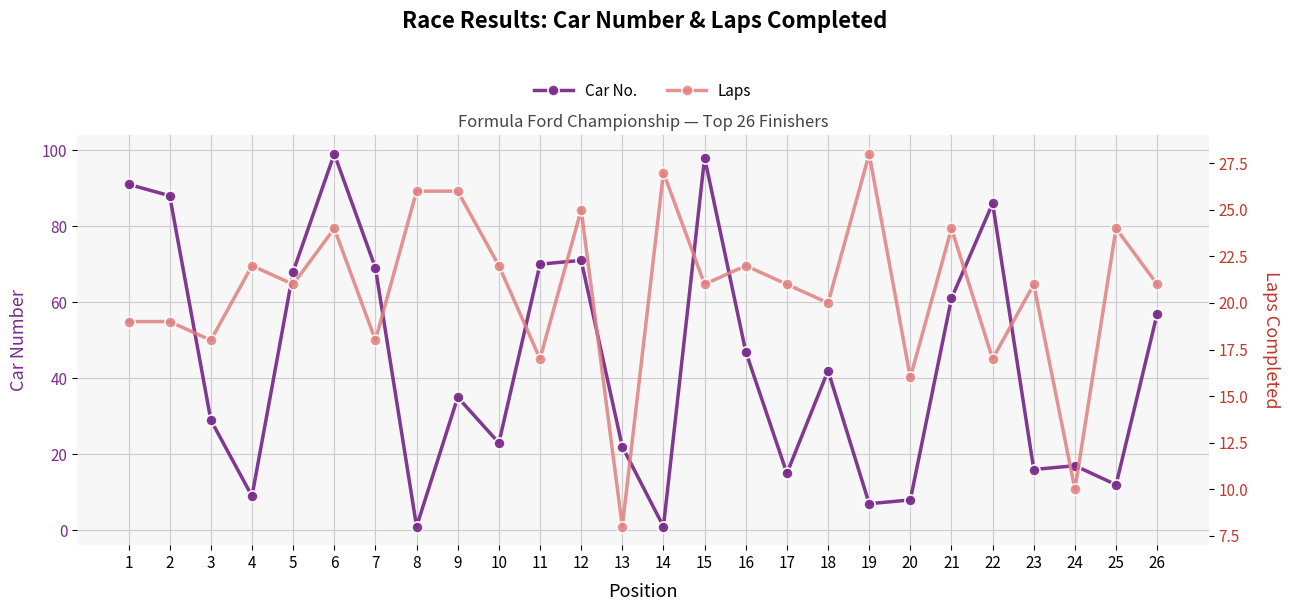

Reading right to left, transcribe all the data shown in this chart.

Car No.: 26=57	25=12	24=17	23=16	22=86	21=61	20=8	19=7	18=42	17=15	16=47	15=98	14=1	13=22	12=71	11=70	10=23	9=35	8=1	7=69	6=99	5=68	4=9	3=29	2=88	1=91
Laps: 26=21	25=24	24=10	23=21	22=17	21=24	20=16	19=28	18=20	17=21	16=22	15=21	14=27	13=8	12=25	11=17	10=22	9=26	8=26	7=18	6=24	5=21	4=22	3=18	2=19	1=19